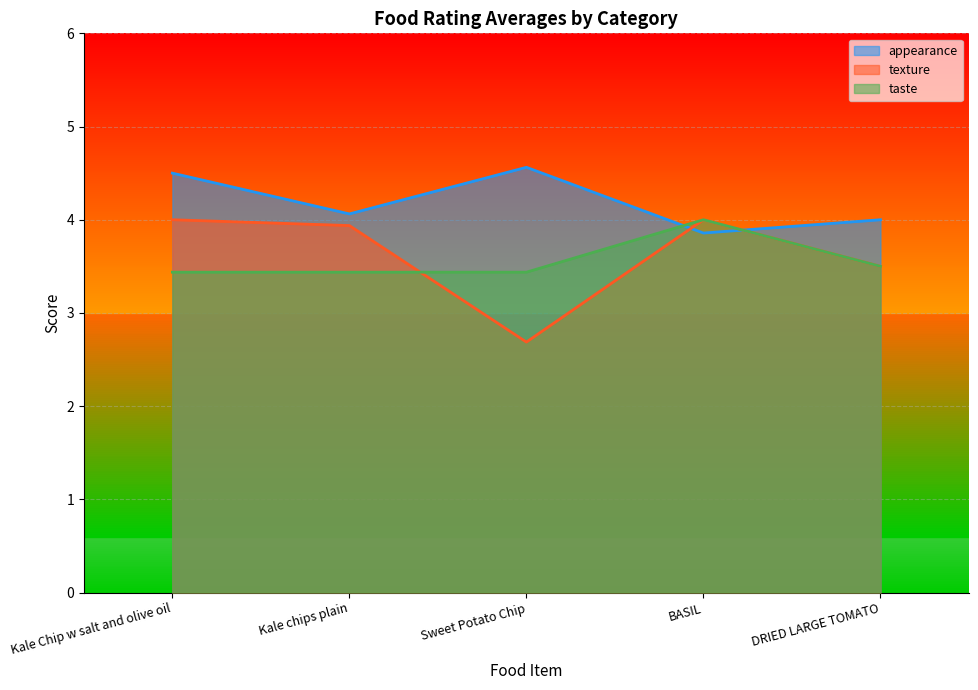

After their last crossing, which series has the higher values: texture or taste?

taste